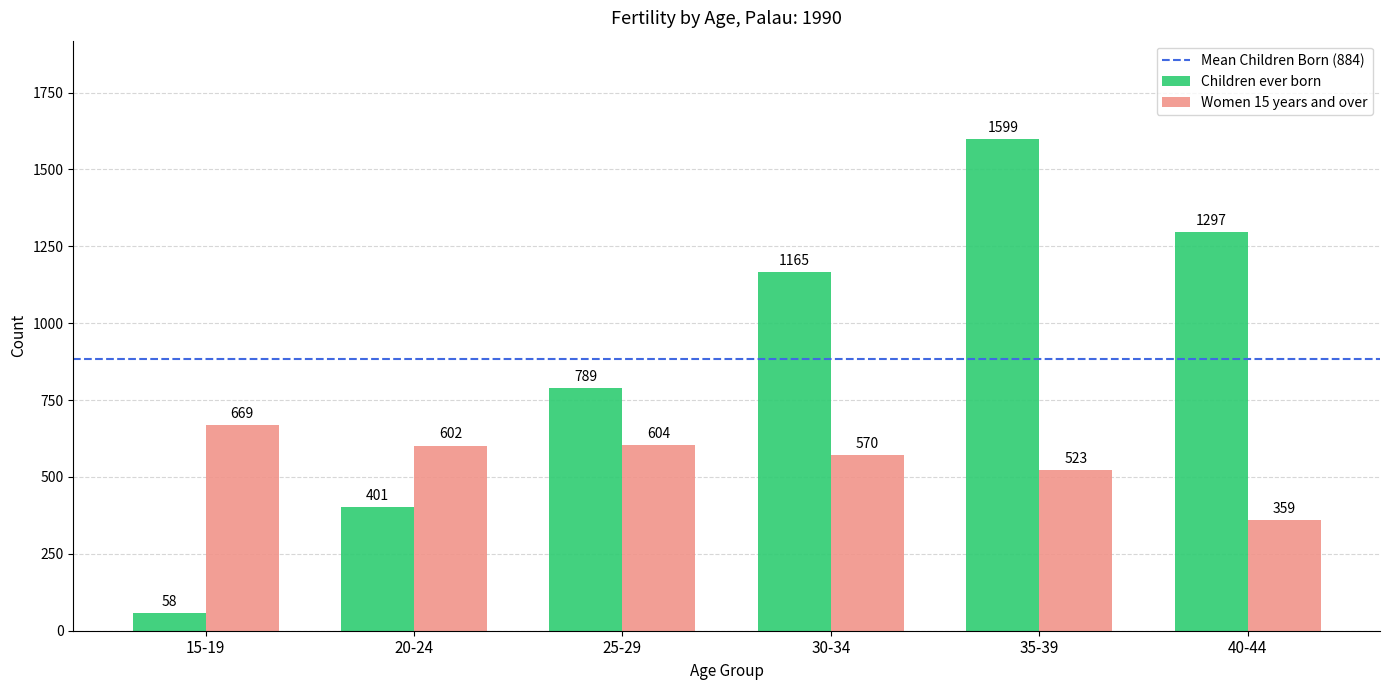

Reading left to right, list all the values displayed in this chart.

Children ever born: 15-19=58	20-24=401	25-29=789	30-34=1165	35-39=1599	40-44=1297
Women 15 years and over: 15-19=669	20-24=602	25-29=604	30-34=570	35-39=523	40-44=359